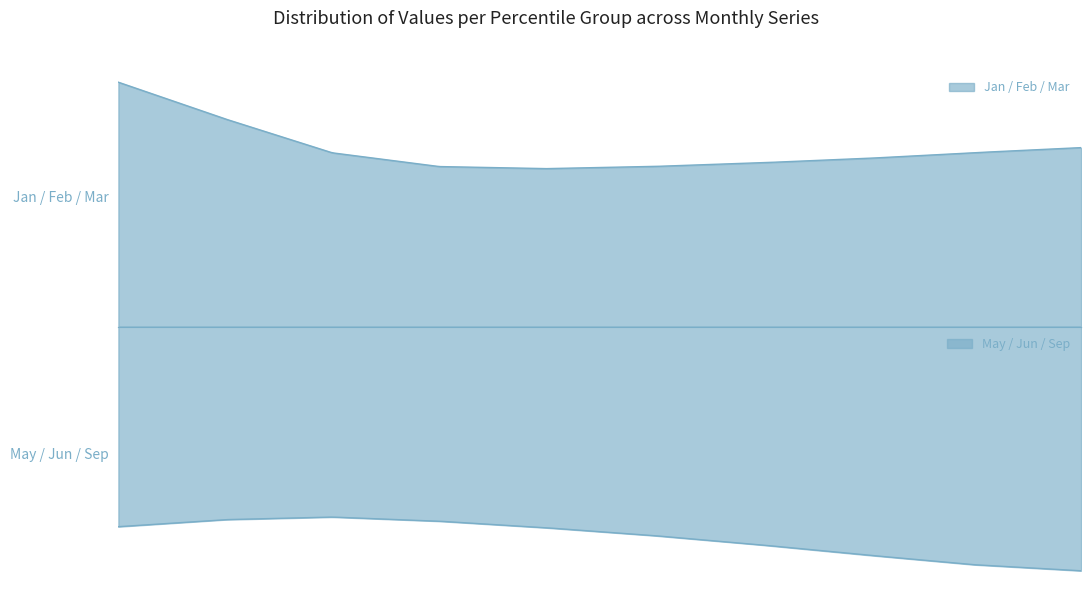

How many lines are shown in the chart?

6